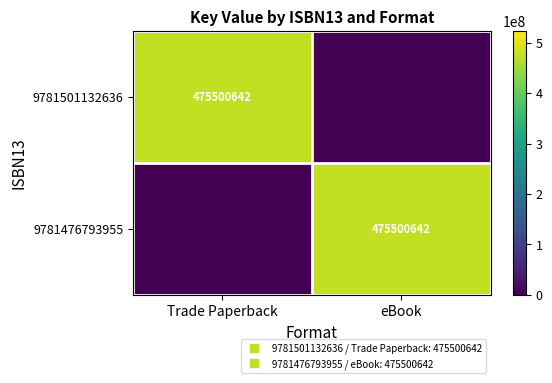

Which category has the highest value in the 9781501132636 series?

Trade Paperback